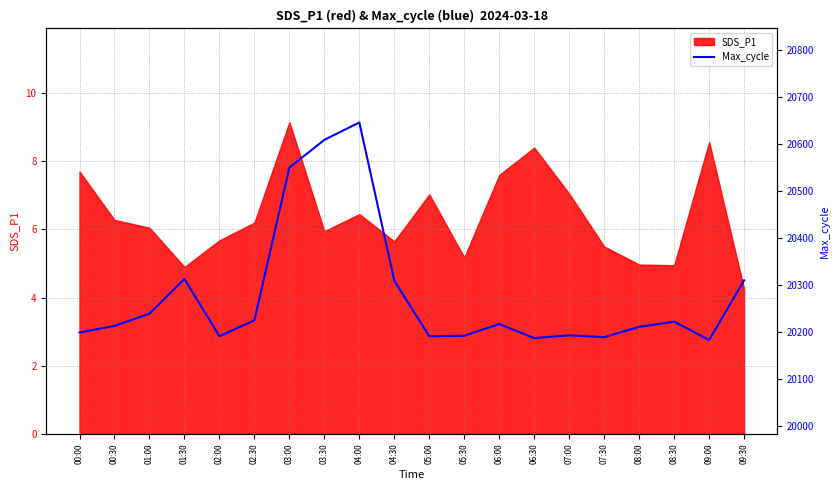

The value of SDS_P1 at 06:00 is 7.6. True or false?

True